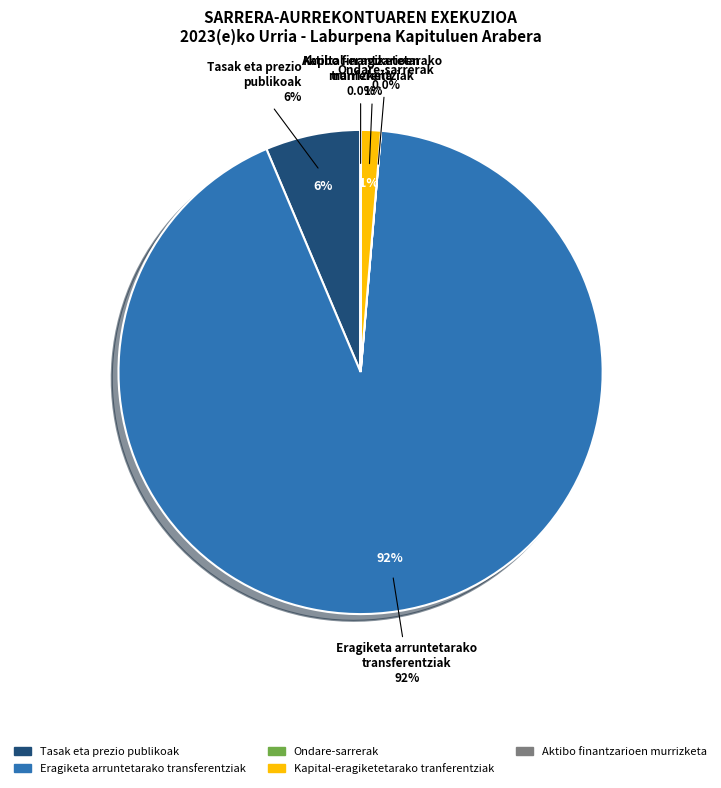

Is it true that Ondare-sarrerak is 5% of the pie?

False